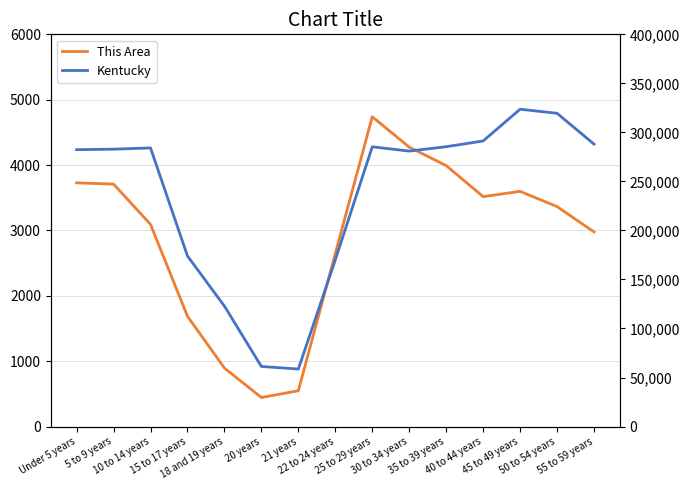

At which label does Kentucky reach its minimum?

21 years